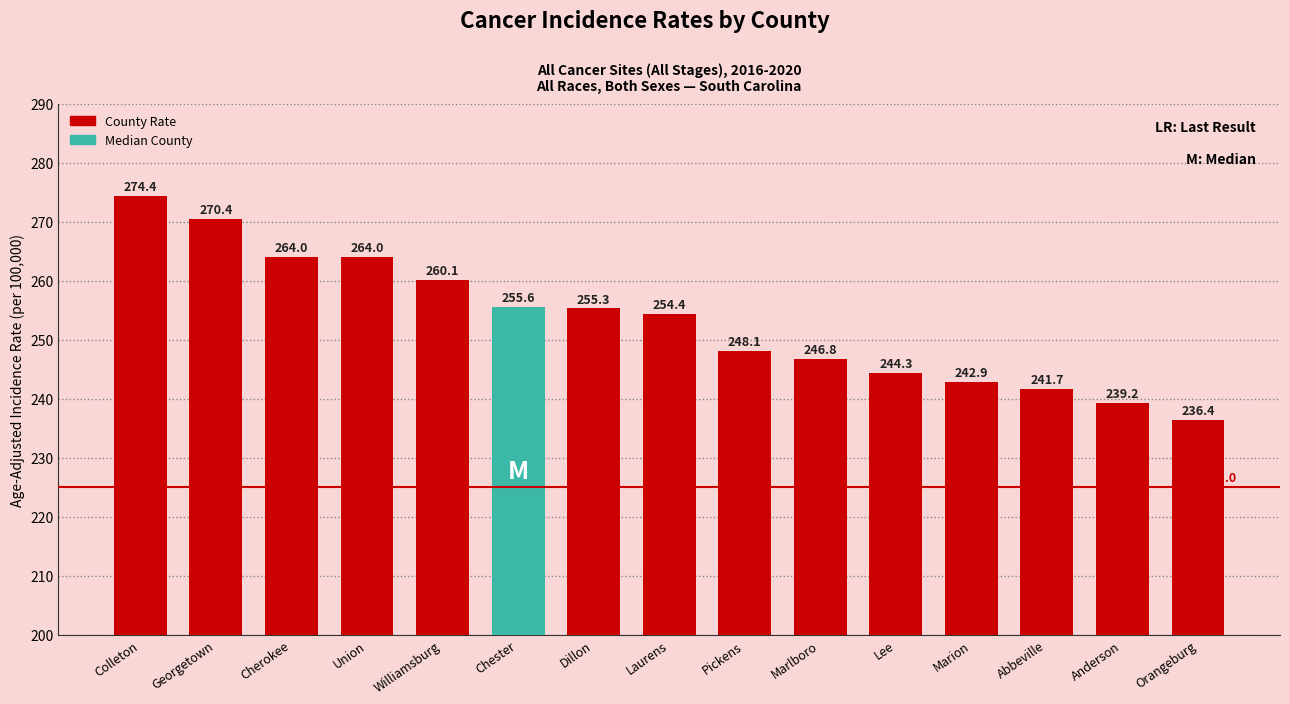

The chart shows a value of 90.4 at Marlboro. True or false?

False